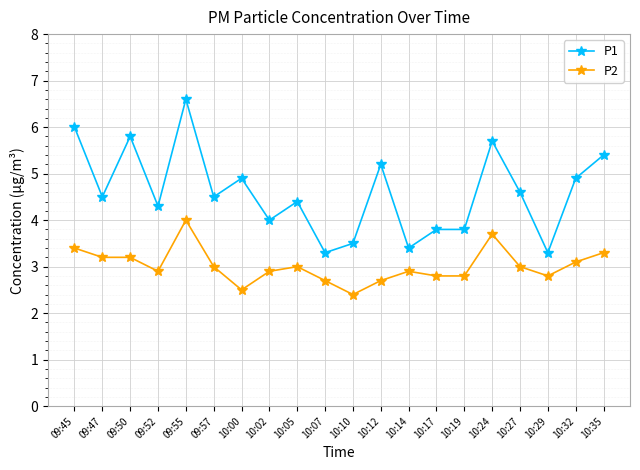

At which category is the sum across all series the highest?

09:55